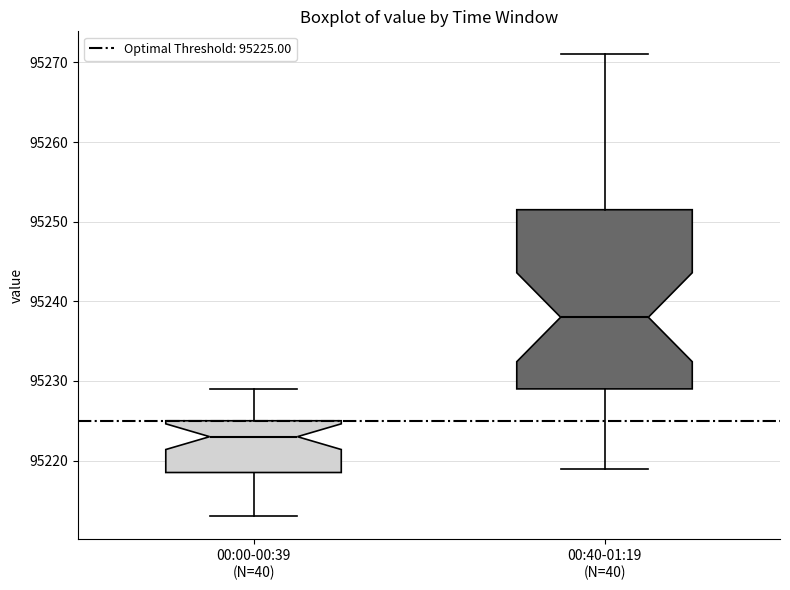

Reading left to right, transcribe this box plot: for each box, give where its median line is, the range the box spans, and where its two whiskers end, as read against the y-axis. The values are not printed on the chart, so give them approximately, as read against the axis.

00:00-00:39 (N=40): median 95223, box 95219 to 95225, whiskers 95213 to 95229
00:40-01:19 (N=40): median 95238, box 95229 to 95252, whiskers 95219 to 95271